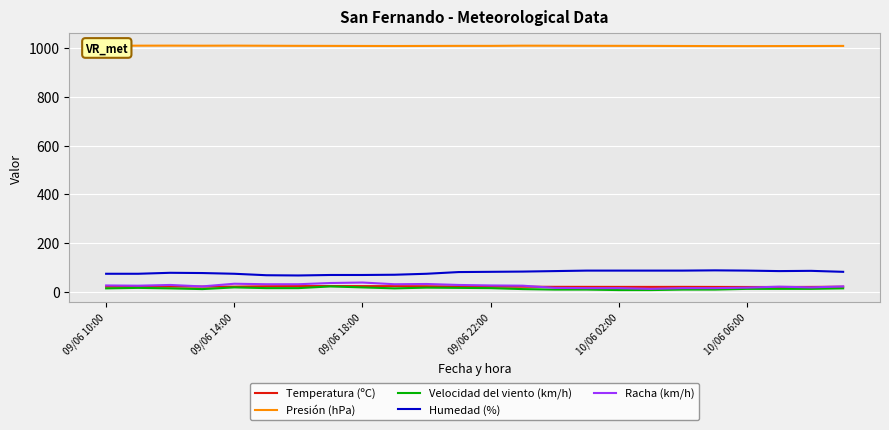

What is the lowest value of the Presión (hPa) series?

1008.8